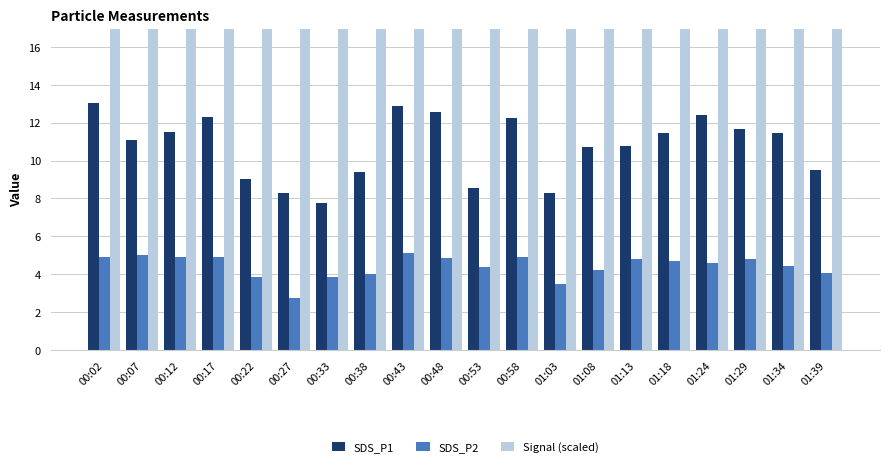

Between 00:27 and 00:53, which series saw the biggest shift?

SDS_P2